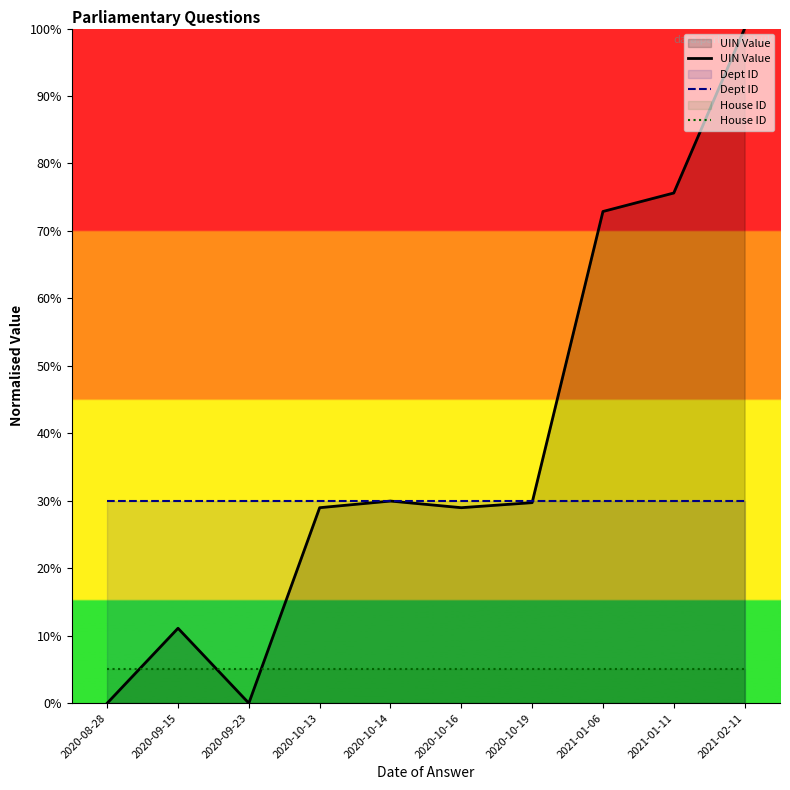

True or false: House ID and Dept ID cross at least once.

False